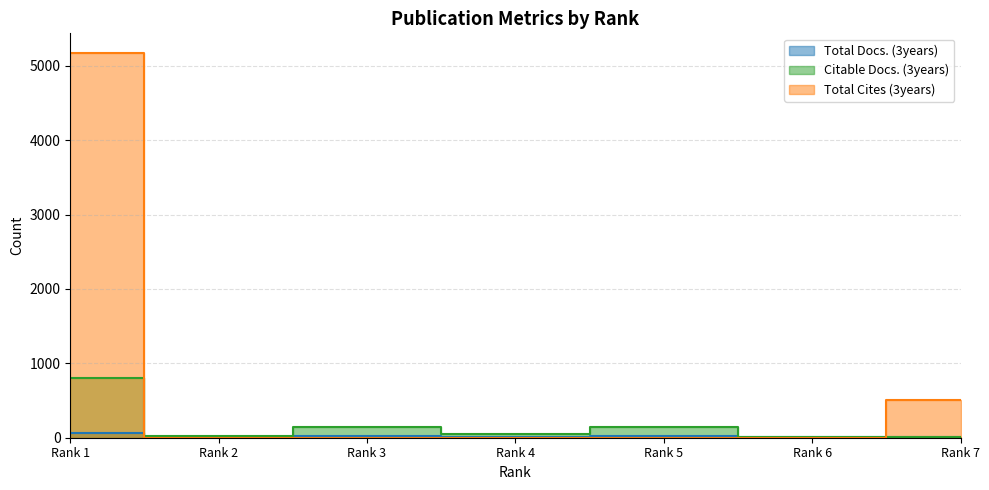

Count the number of data series in this chart.

3